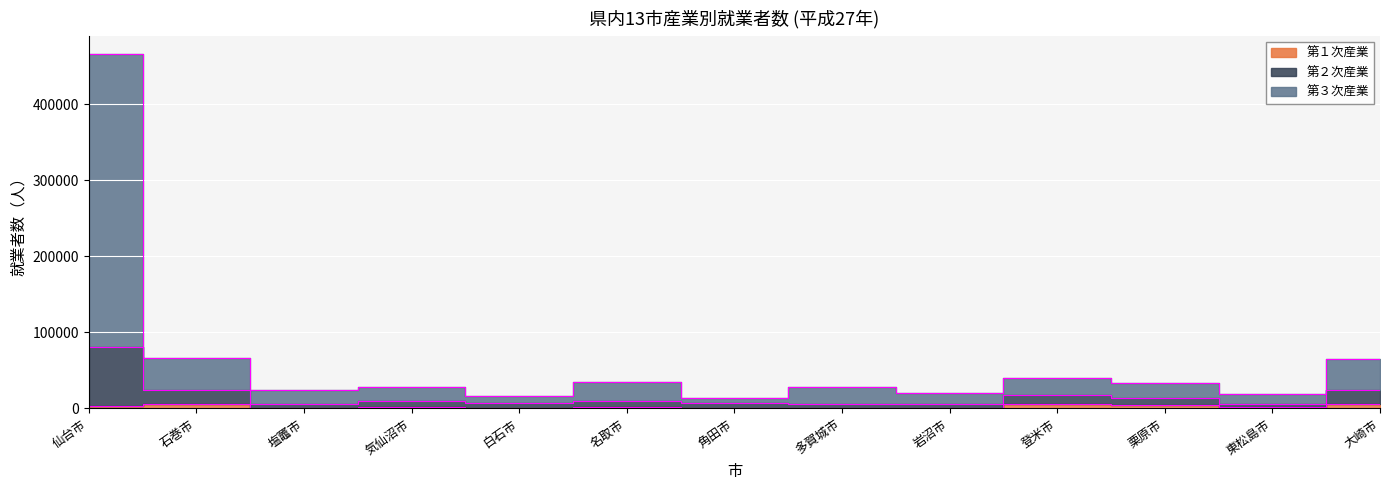

Rank the series by their maximum value, from lowest to highest.

第１次産業, 第２次産業, 第３次産業